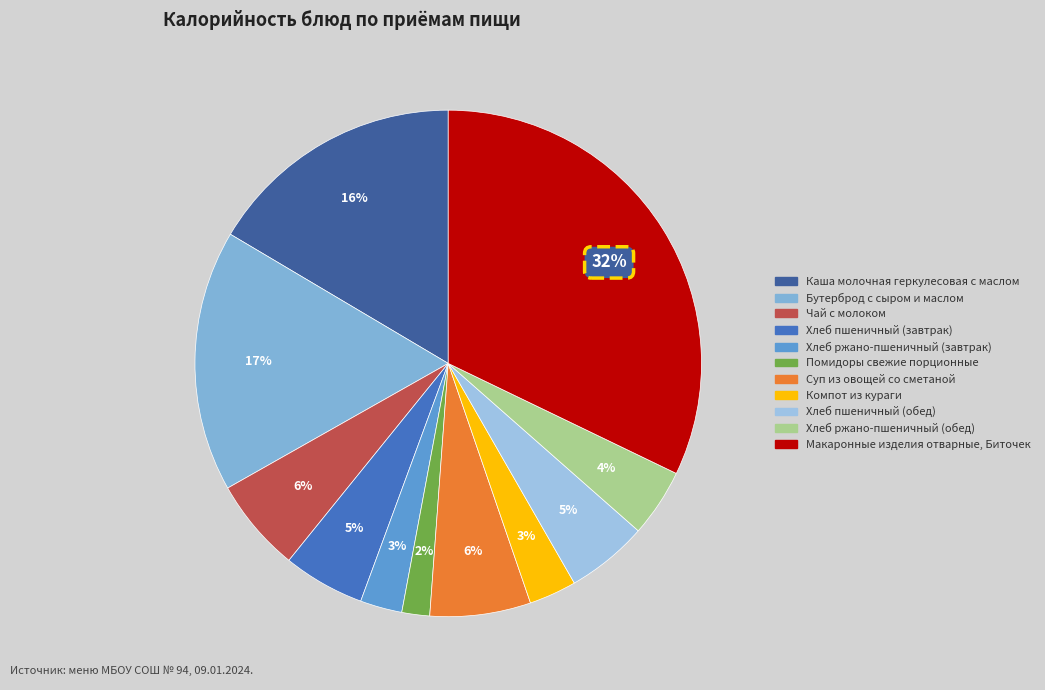

True or false: Хлеб ржано-пшеничный (завтрак) accounts for 3% of the total.

True